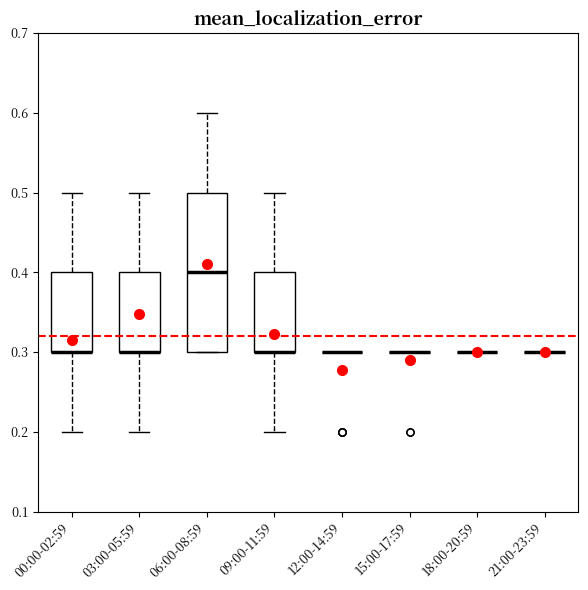

Where does the lower whisker of the box for 00:00-02:59 end on the y-axis? The values are not printed on the chart, so give them approximately, as read against the axis.

0.2